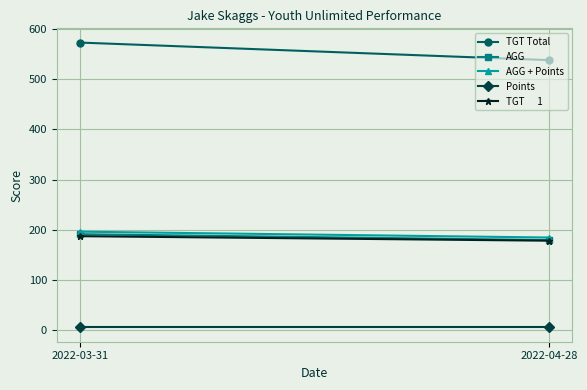

What is the total value across all series at 2022-03-31?

1152.0